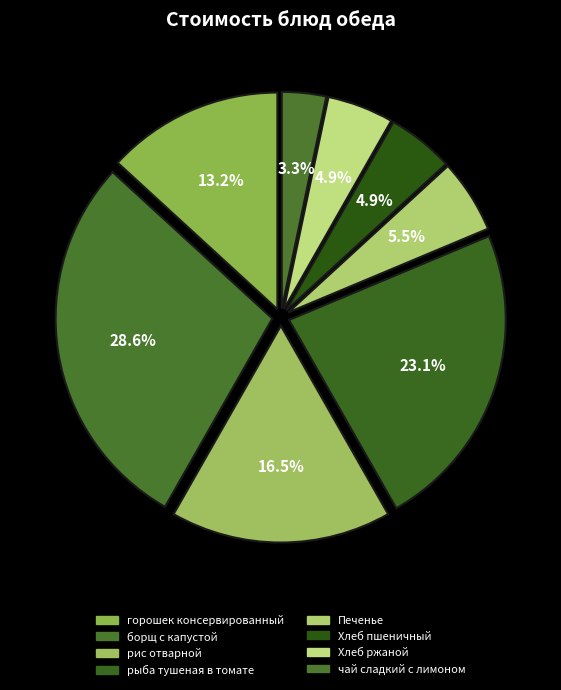

How many segments does this pie chart have?

8